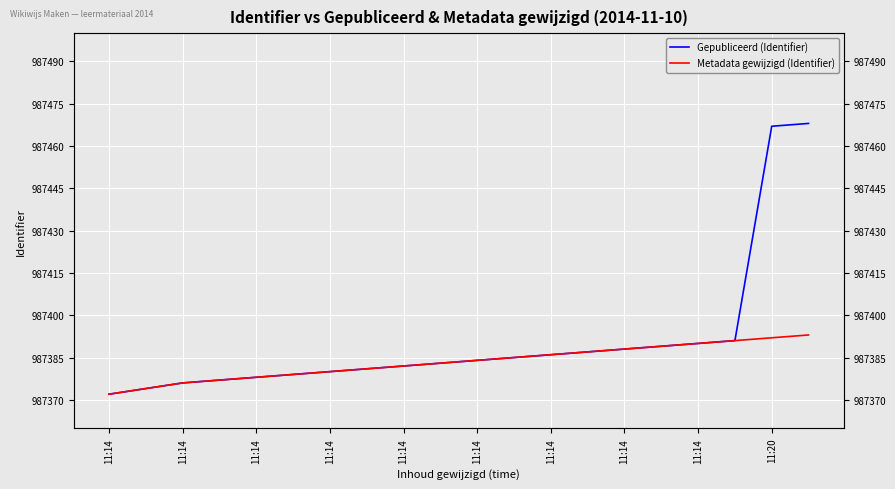

Count the number of data series in this chart.

2